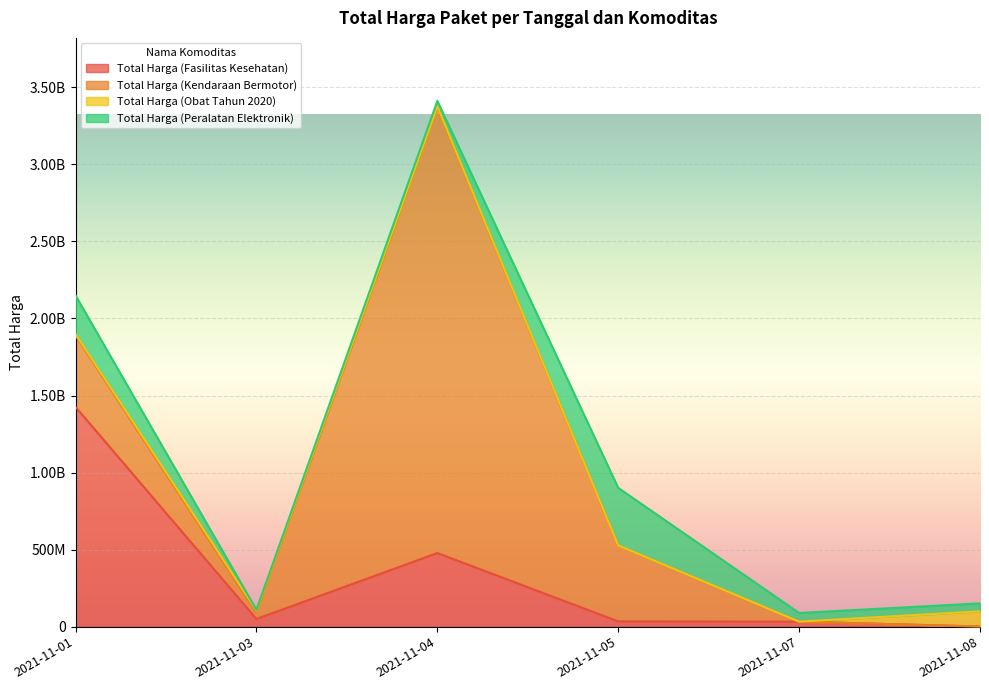

Is it true that Total Harga (Fasilitas Kesehatan) equals 1425867900 at 2021-11-01?

True